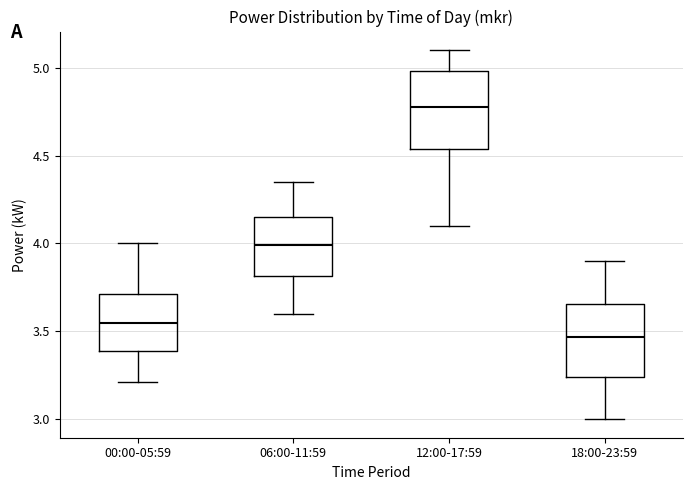

Which box has the highest median line?

12:00-17:59